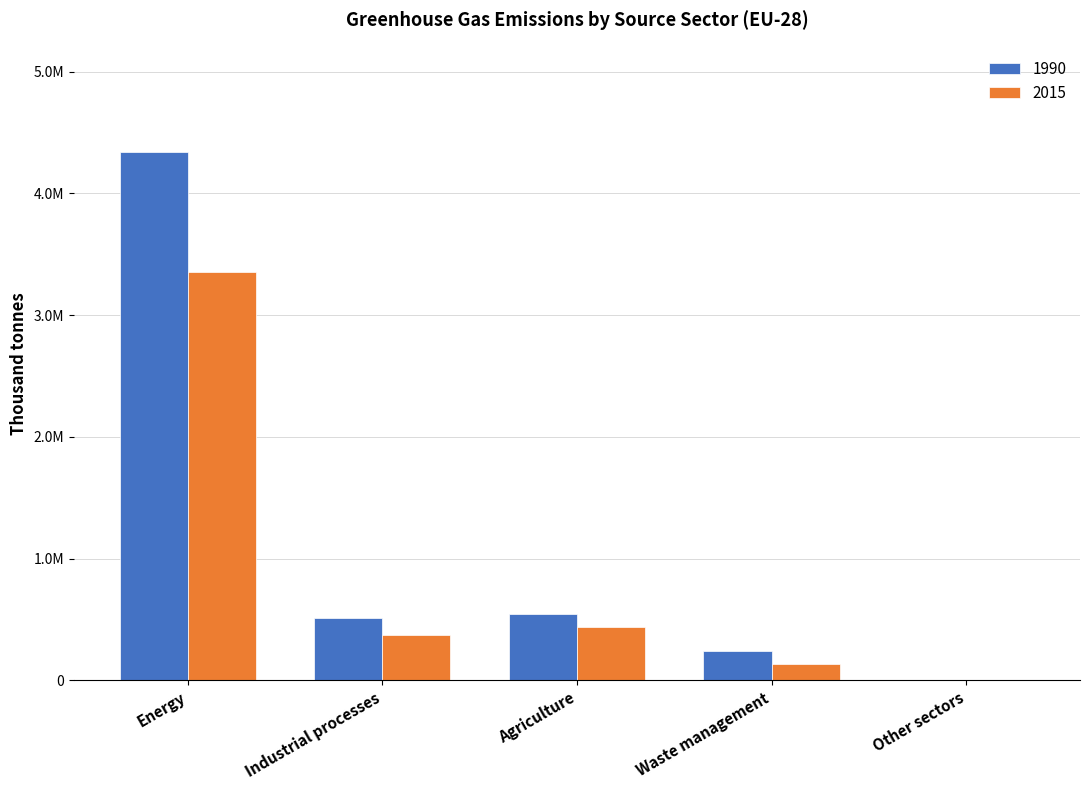

What is the approximate value of 2015 at Waste management?

139312.8